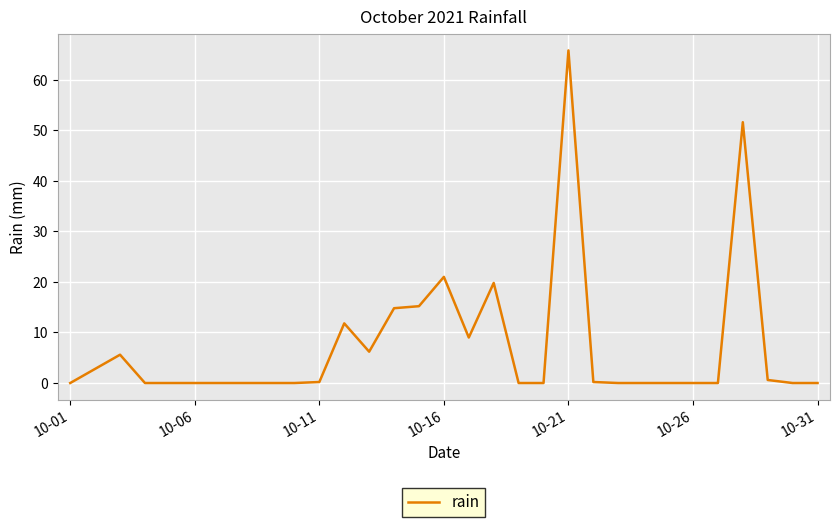

What is the difference between the maximum and minimum values?

65.8